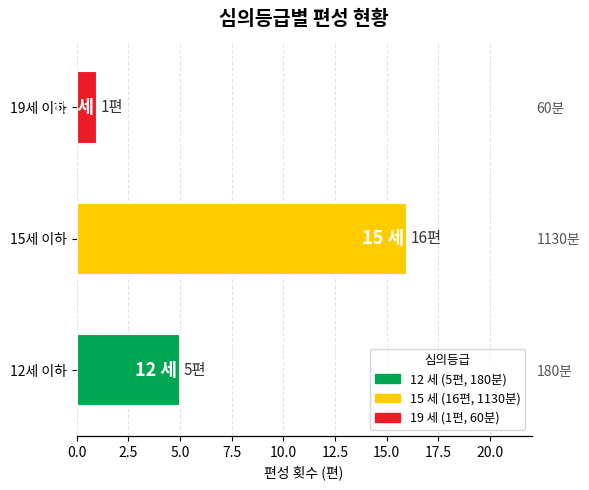

What is the value of the 2nd bar from the left?

16